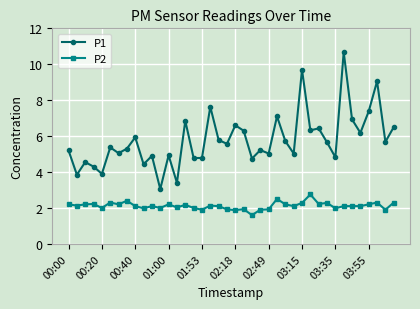

True or false: P2 and P1 intersect in this chart.

False